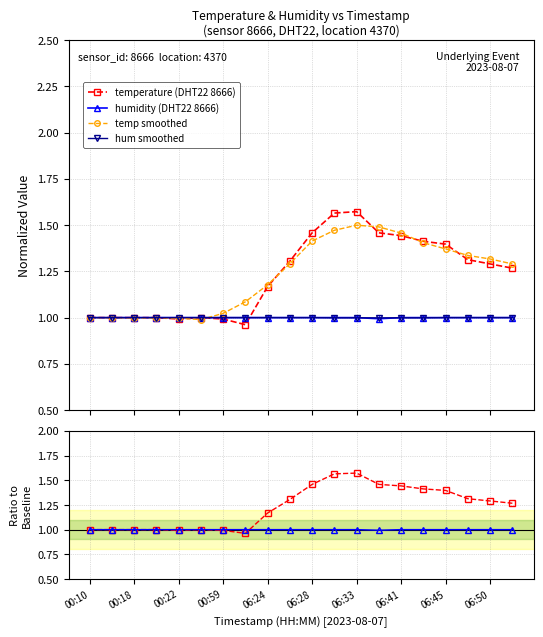

How many interior local peaks does the temp smoothed series have?

2